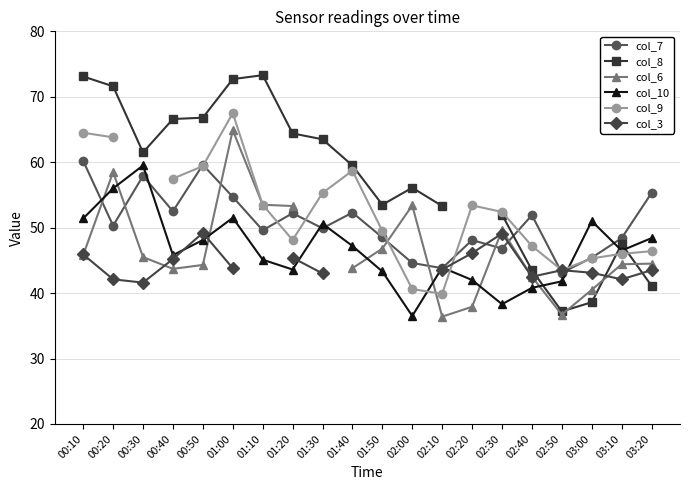

How many interior local valleys does the col_6 series have?

3